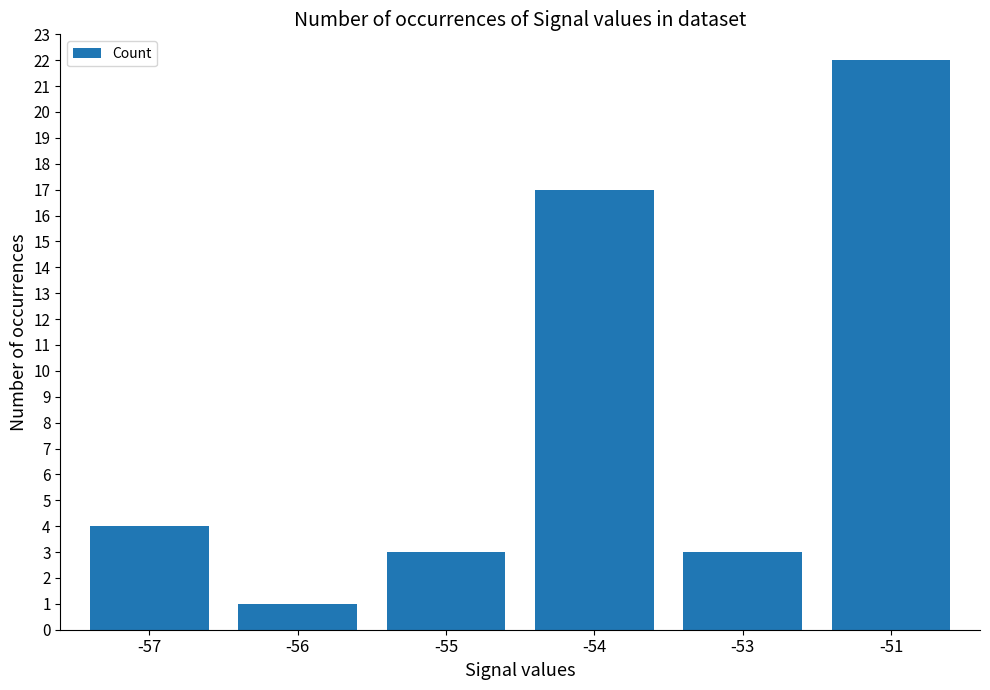

Reading left to right, transcribe all the data shown in this chart.

4	1	3	17	3	22